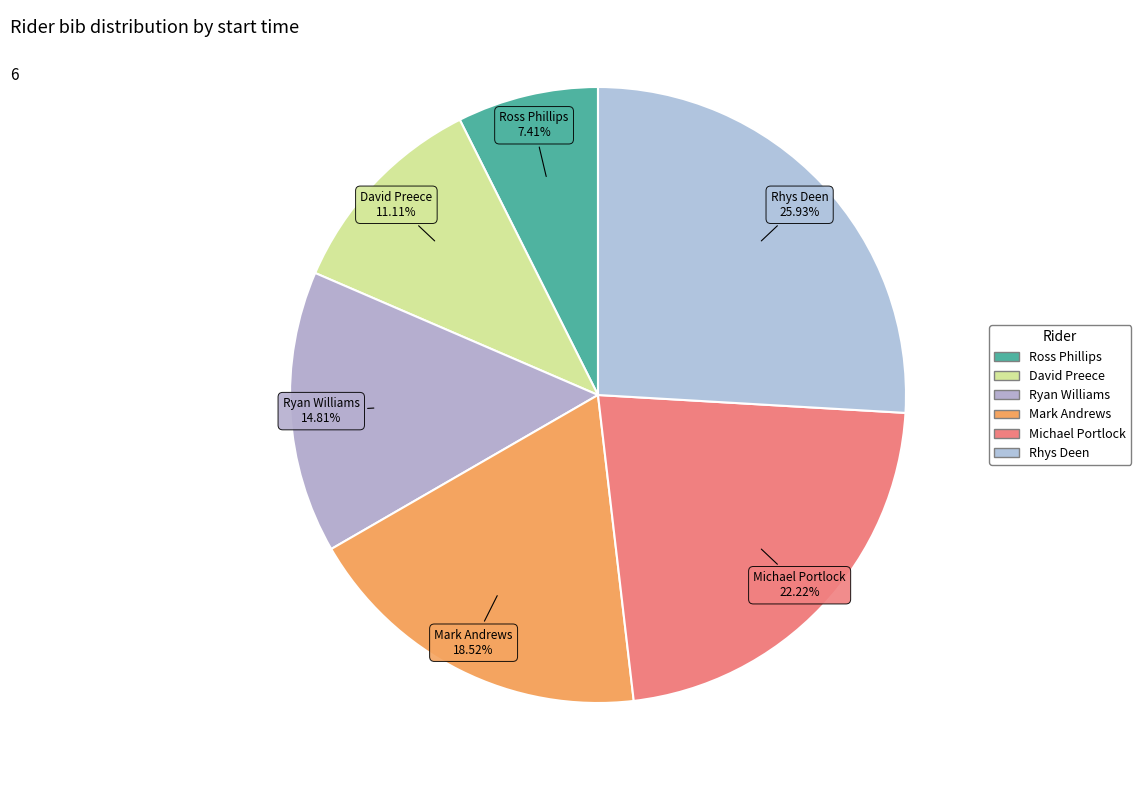

Does David Preece account for over 50% of the chart?

No